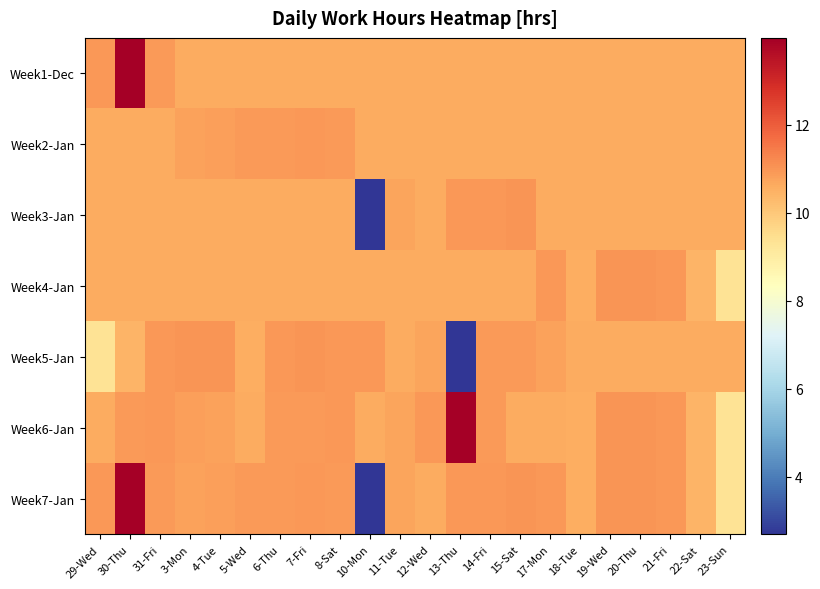

Which label corresponds to the largest value in the chart?

30-Thu